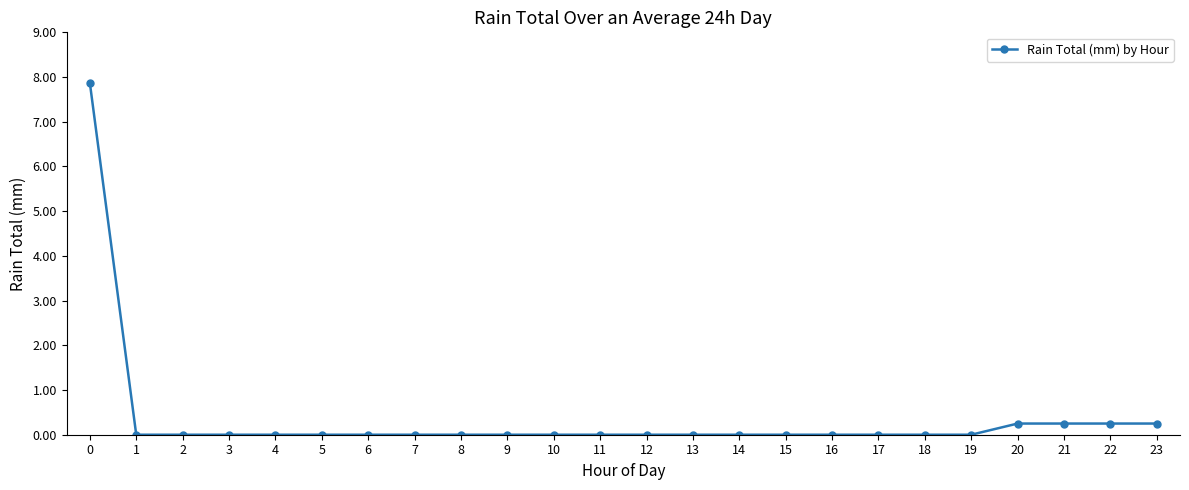

What is the average value?

0.4